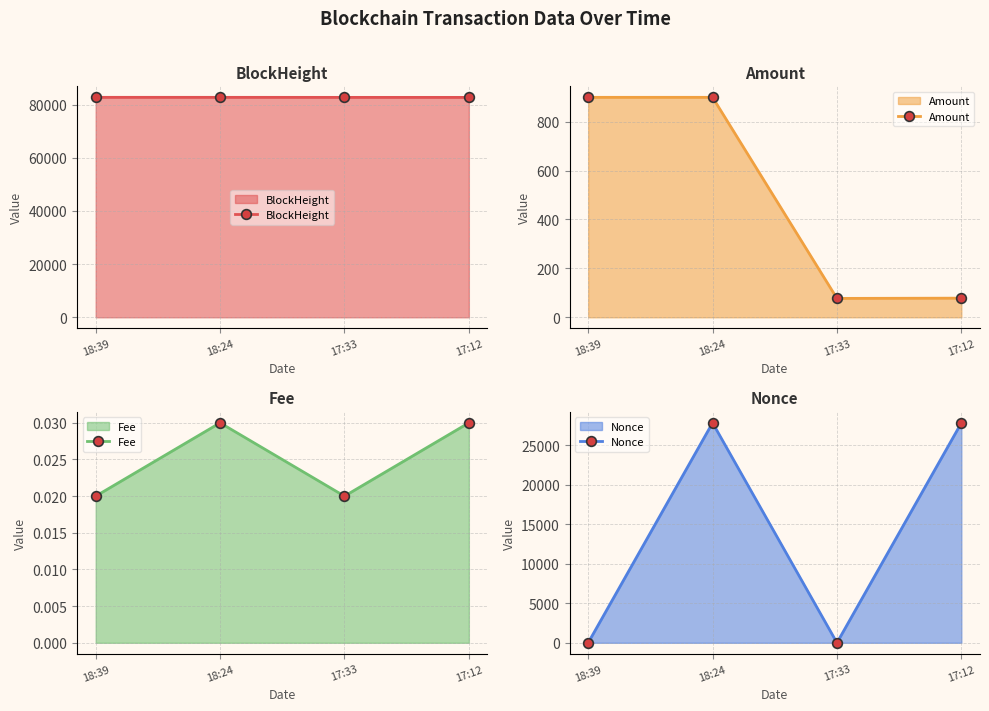

True or false: BlockHeight has a value of 82756.0 at 18:24.

True